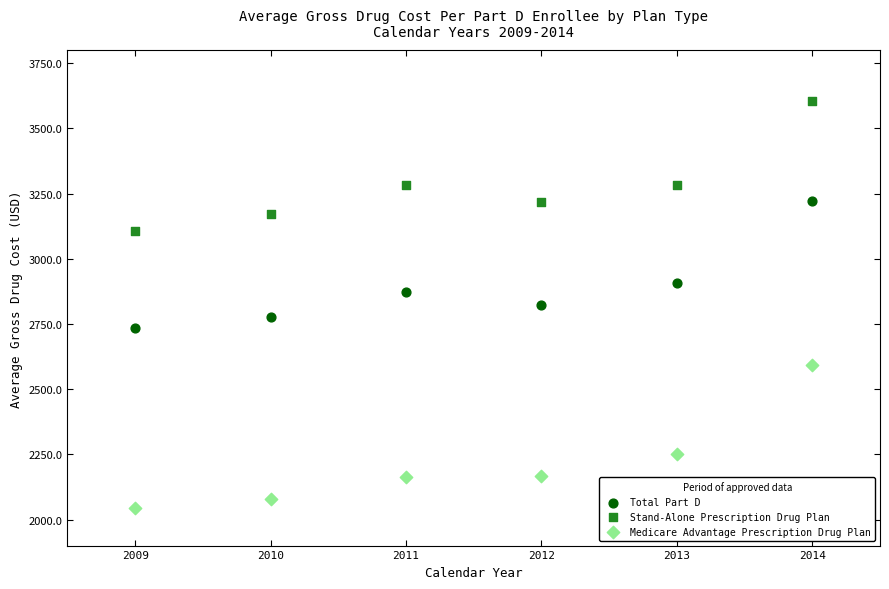

What is the X range (max minus min) for the scatter plot?

5.0